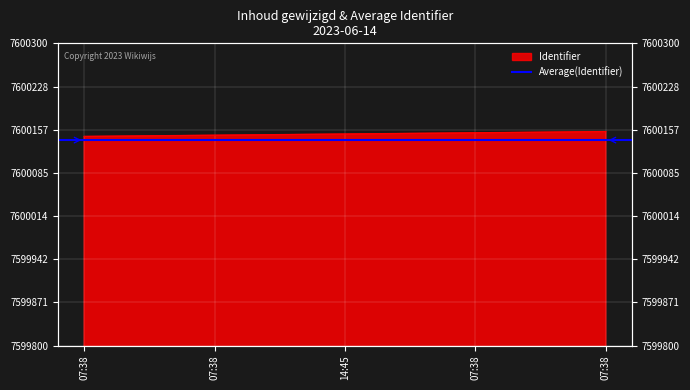

What is the value of the 2nd point from the left?

7600146